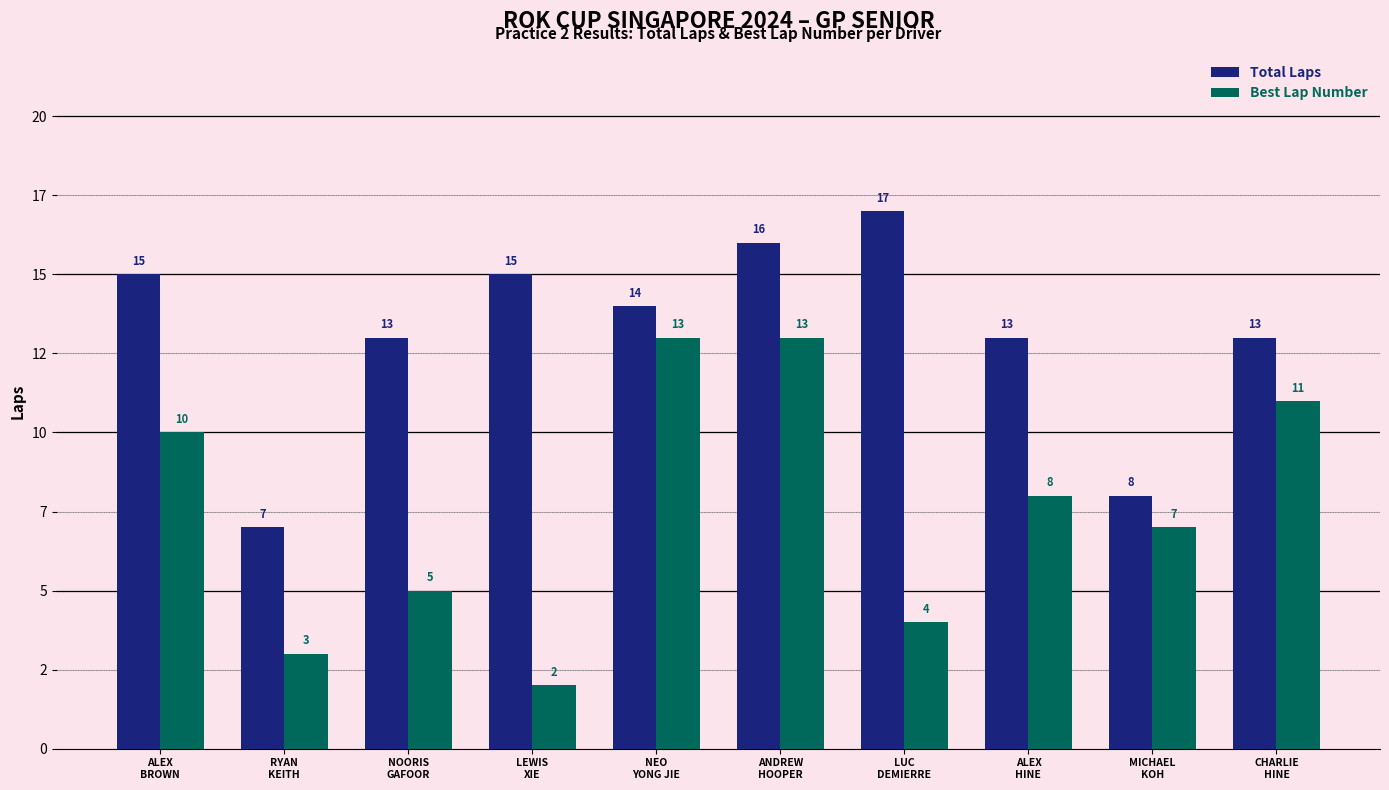

What is the approximate value of Best Lap Number at ALEX
HINE?

8